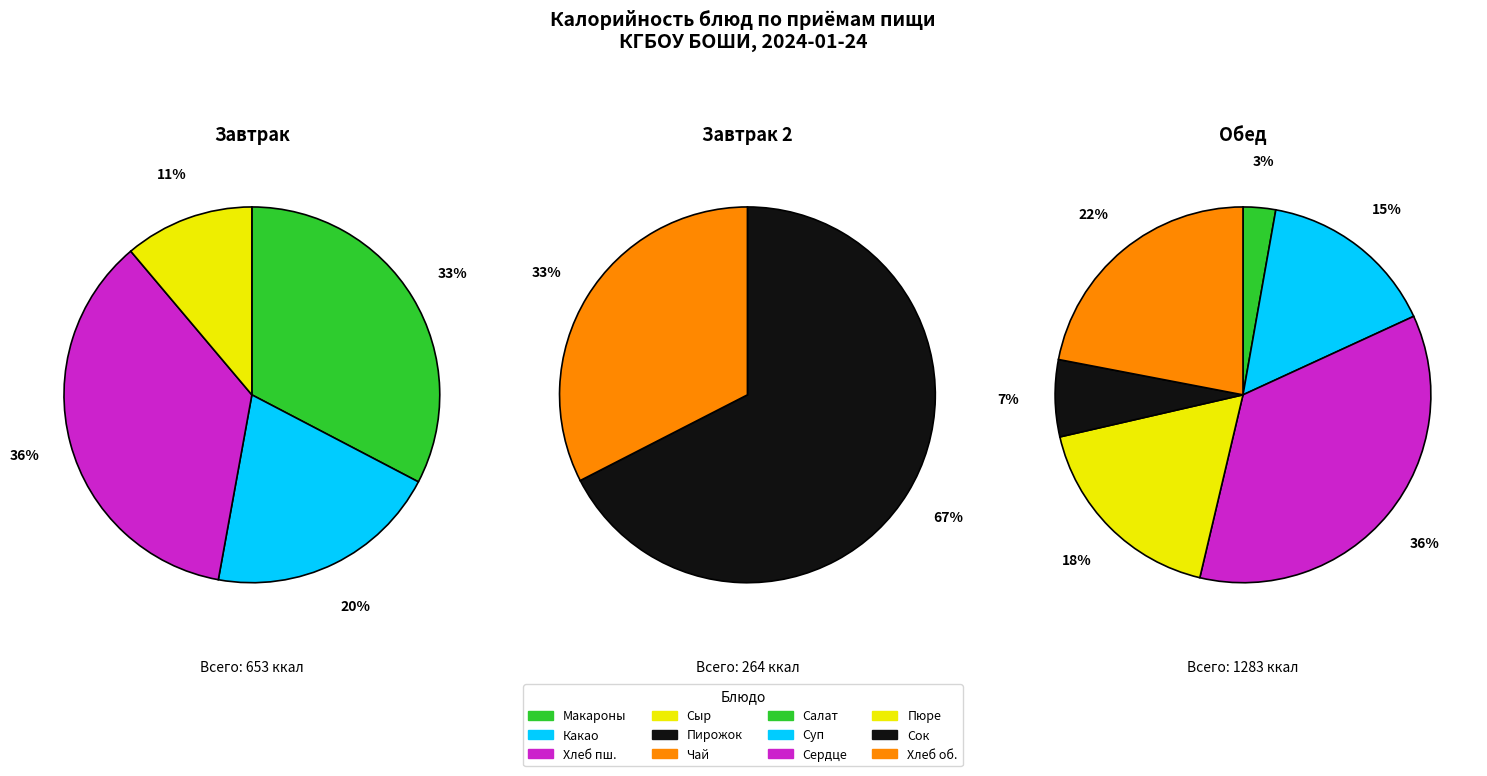

How many slices are in this pie chart?

12